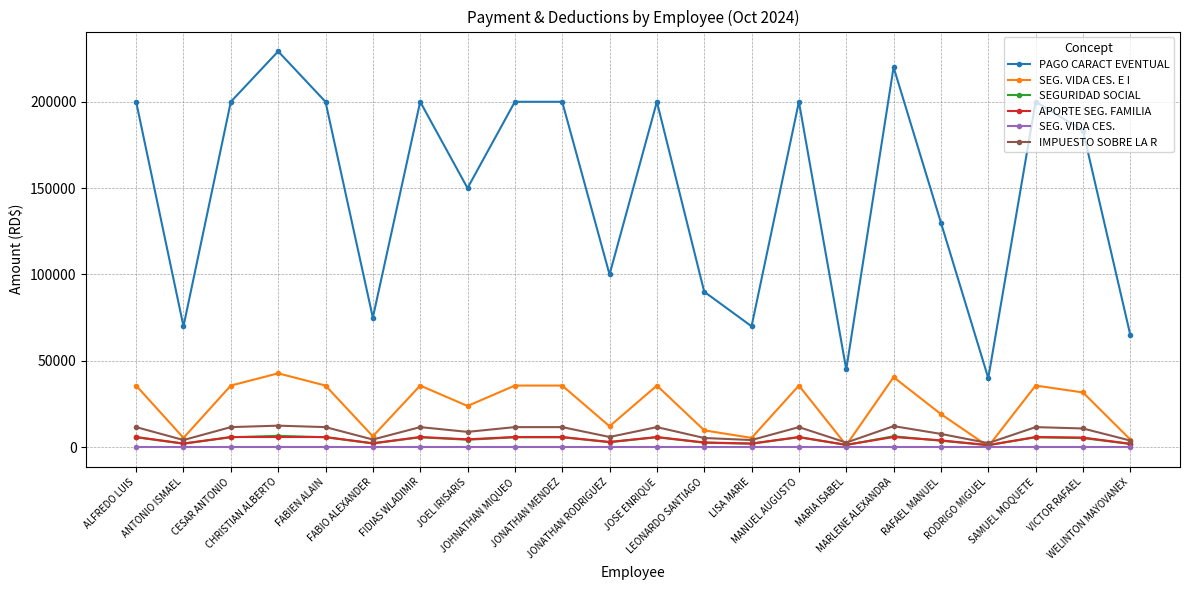

What are all the series names shown in the legend?

PAGO CARACT EVENTUAL, SEG. VIDA CES. E I, SEGURIDAD SOCIAL, APORTE SEG. FAMILIA, SEG. VIDA CES., IMPUESTO SOBRE LA R